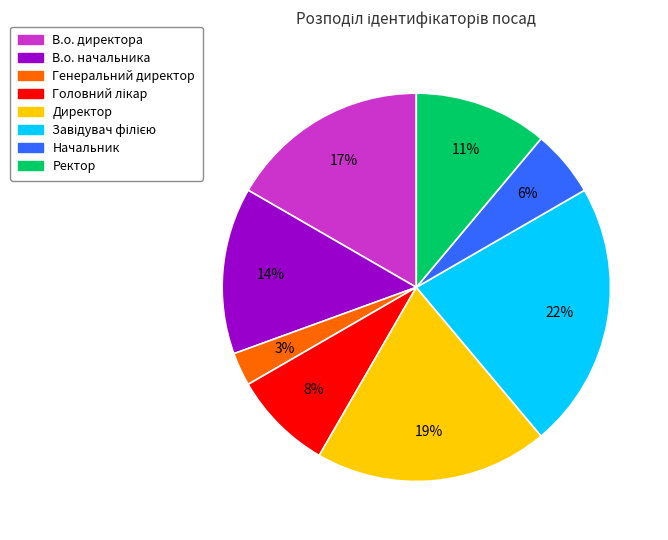

Which category has the smallest portion of the pie?

Генеральний директор